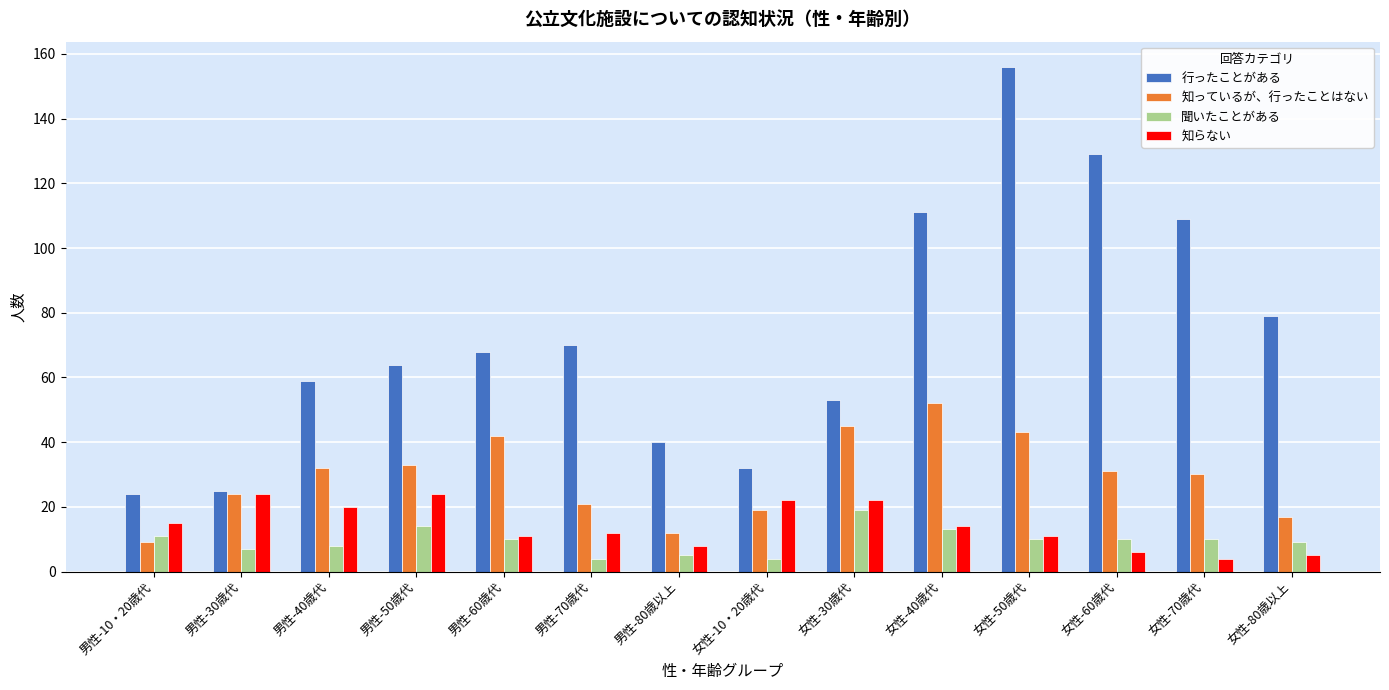

Is it true that 知っているが、行ったことはない equals 24 at 男性-30歳代?

True